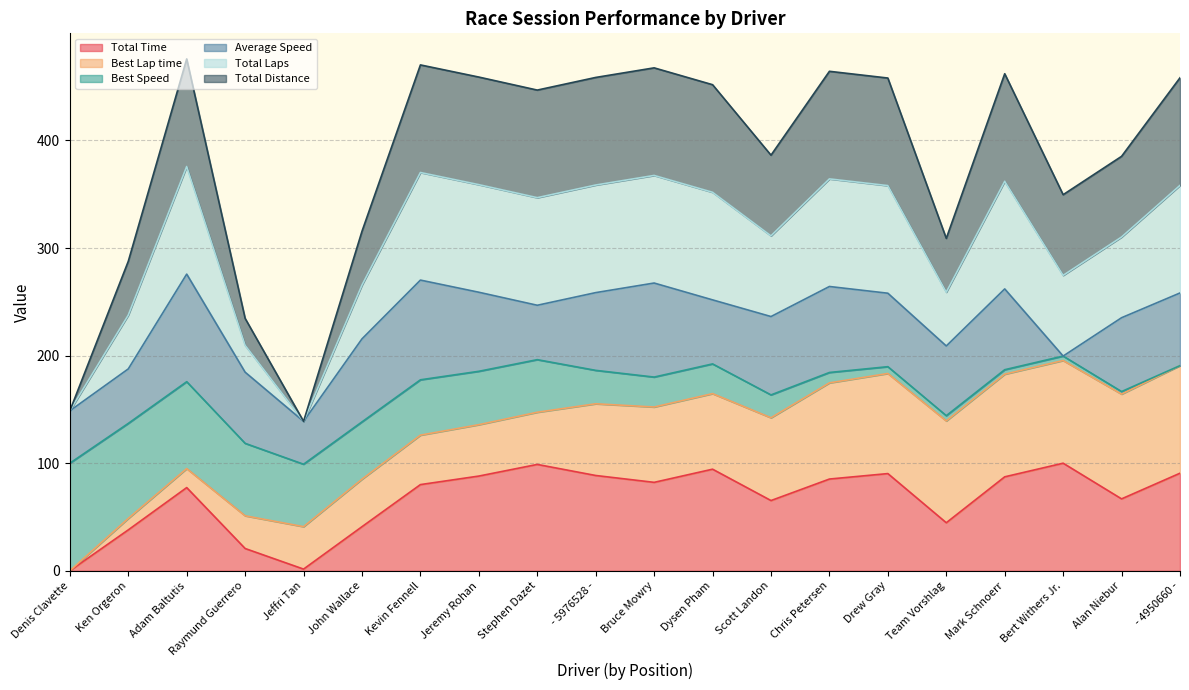

Where is the first local minimum for Total Time?

Jeffri Tan